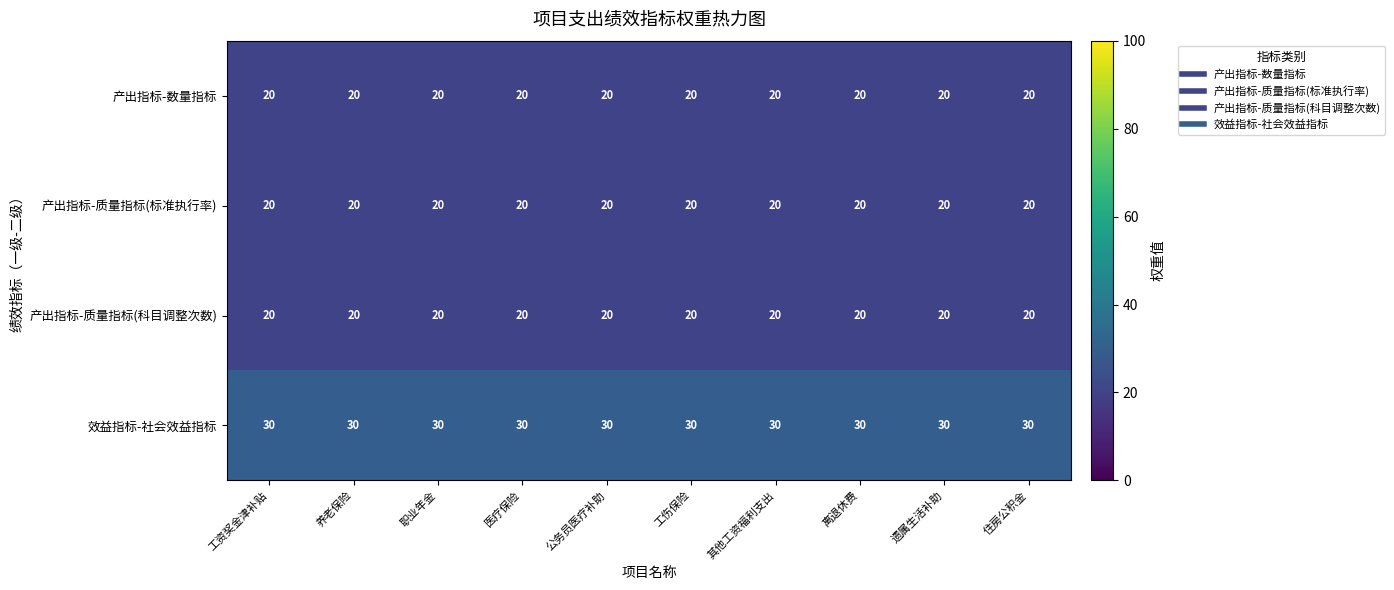

What is the smallest value displayed?

20